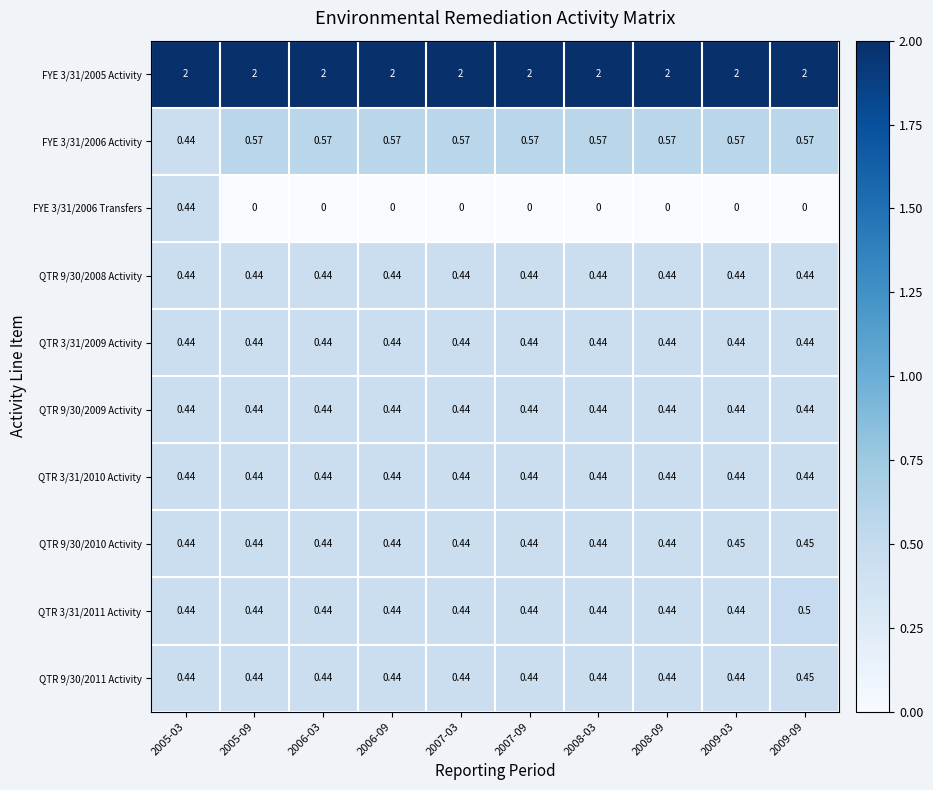

Count the number of categories in the chart.

10